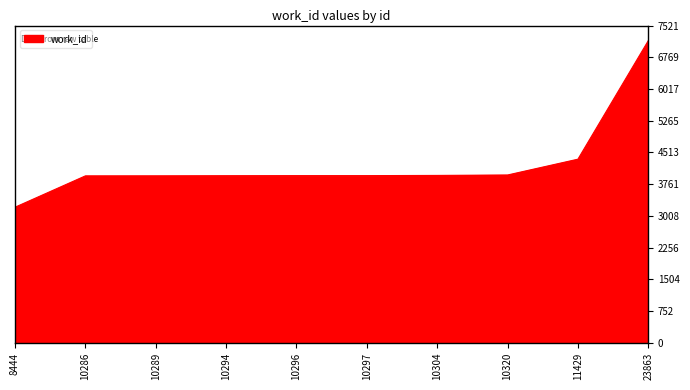

How many lines are shown in the chart?

1